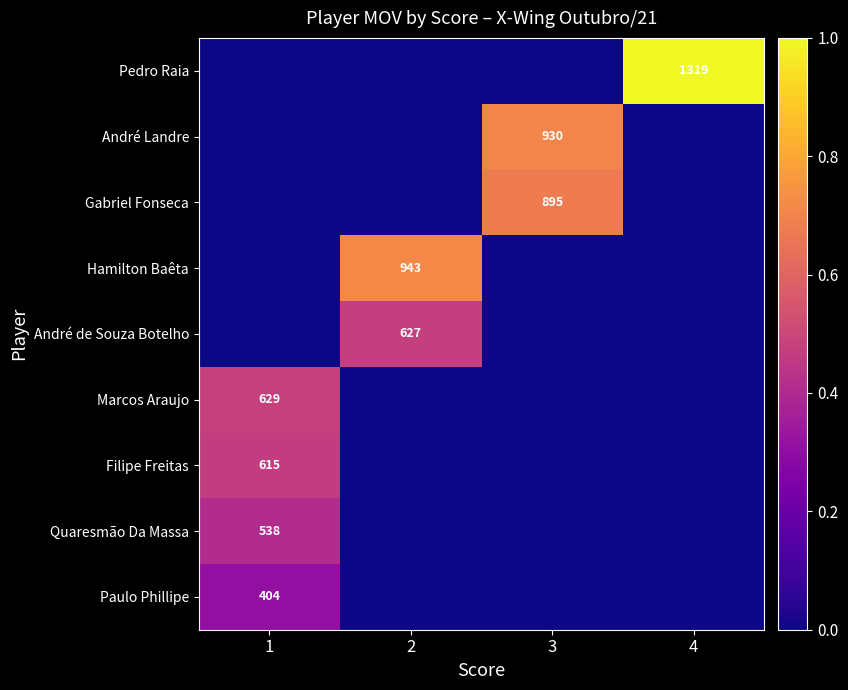

The value of Pedro Raia at 4 is 657. True or false?

False